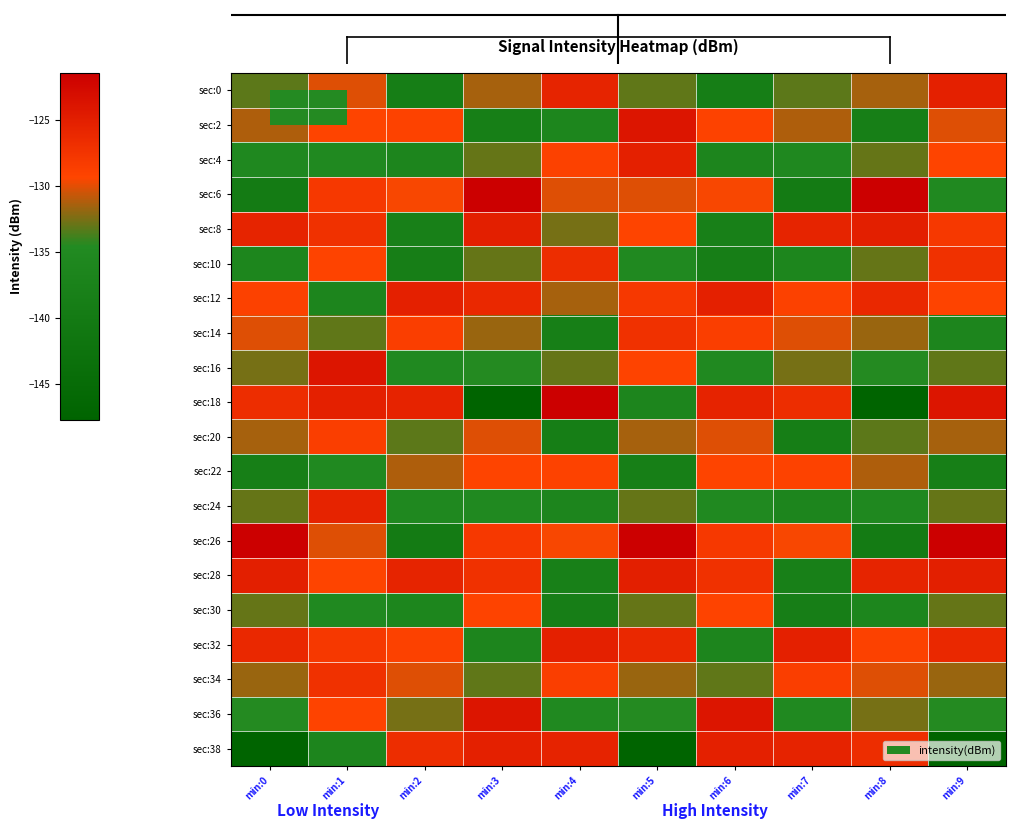

Count the number of categories in the chart.

10